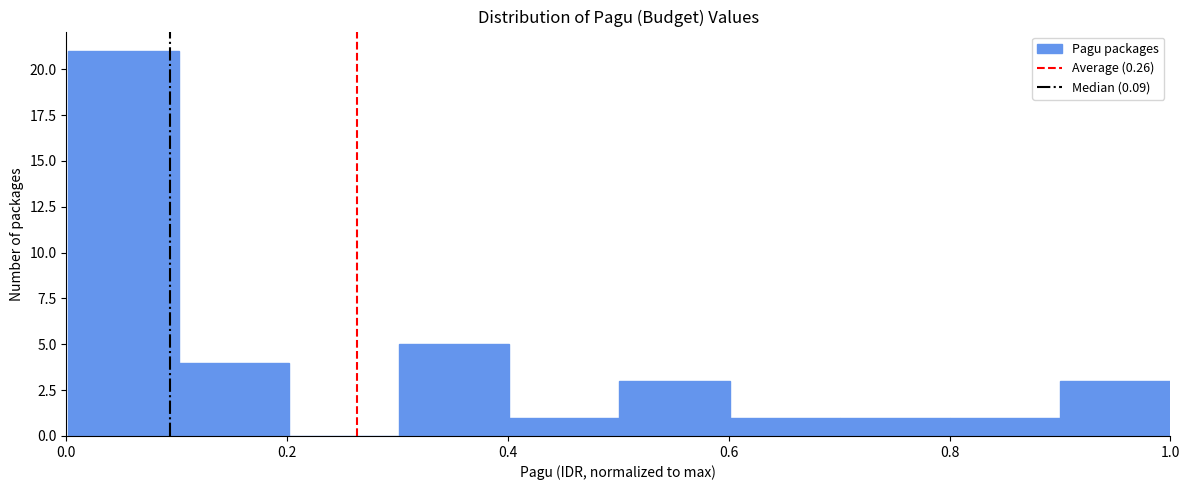

Over which range of the x-axis is the bar tallest?

0.0 to 0.1